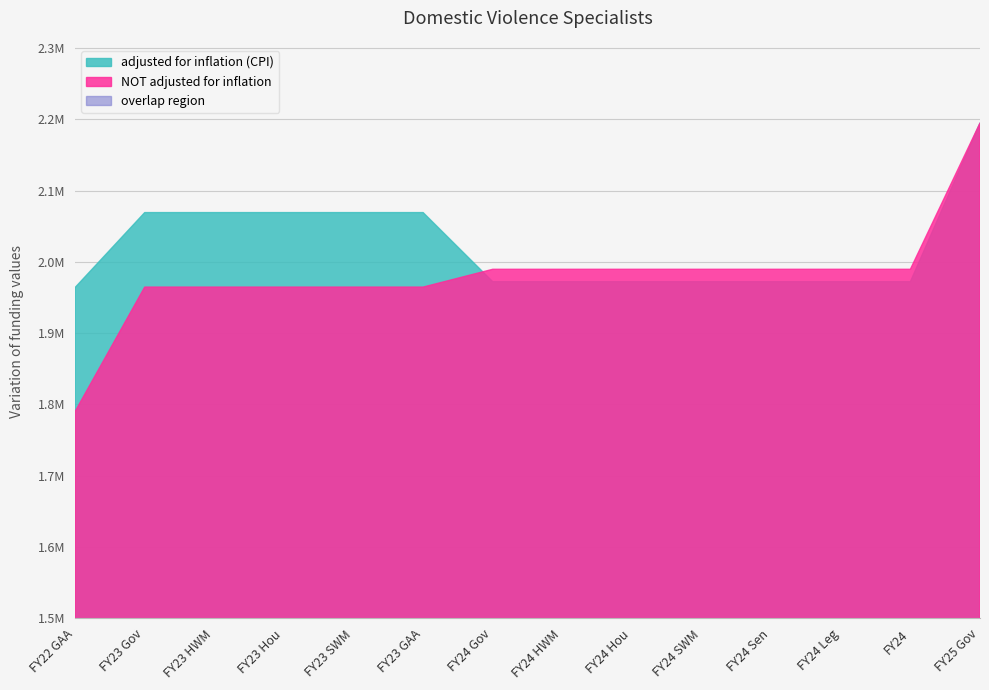

What is the sum of all adjusted for inflation (CPI) values?

28309097